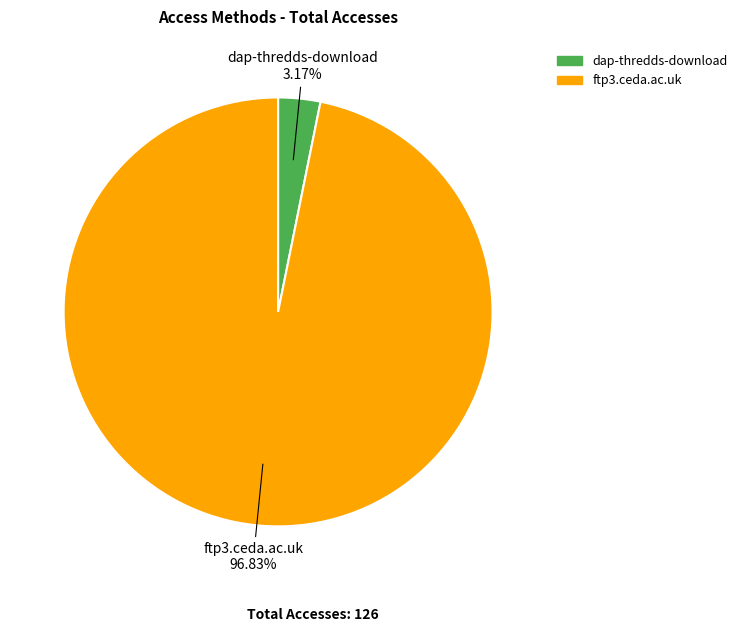

What percentage is the ftp3.ceda.ac.uk slice, to the nearest percent?

97%